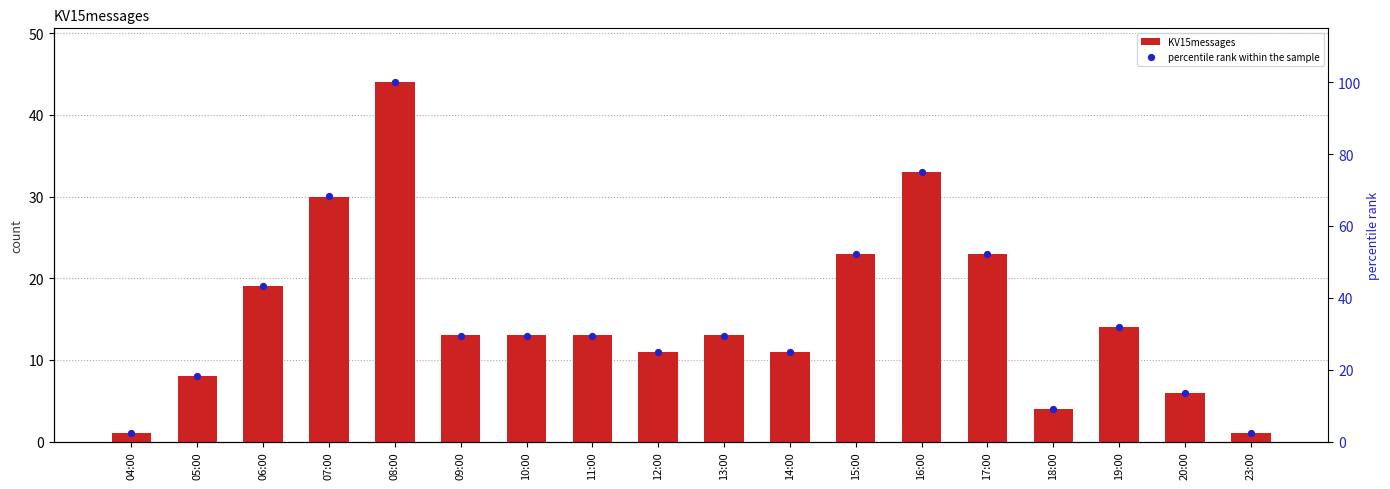

What are all the series names shown in the legend?

KV15messages, percentile rank within the sample